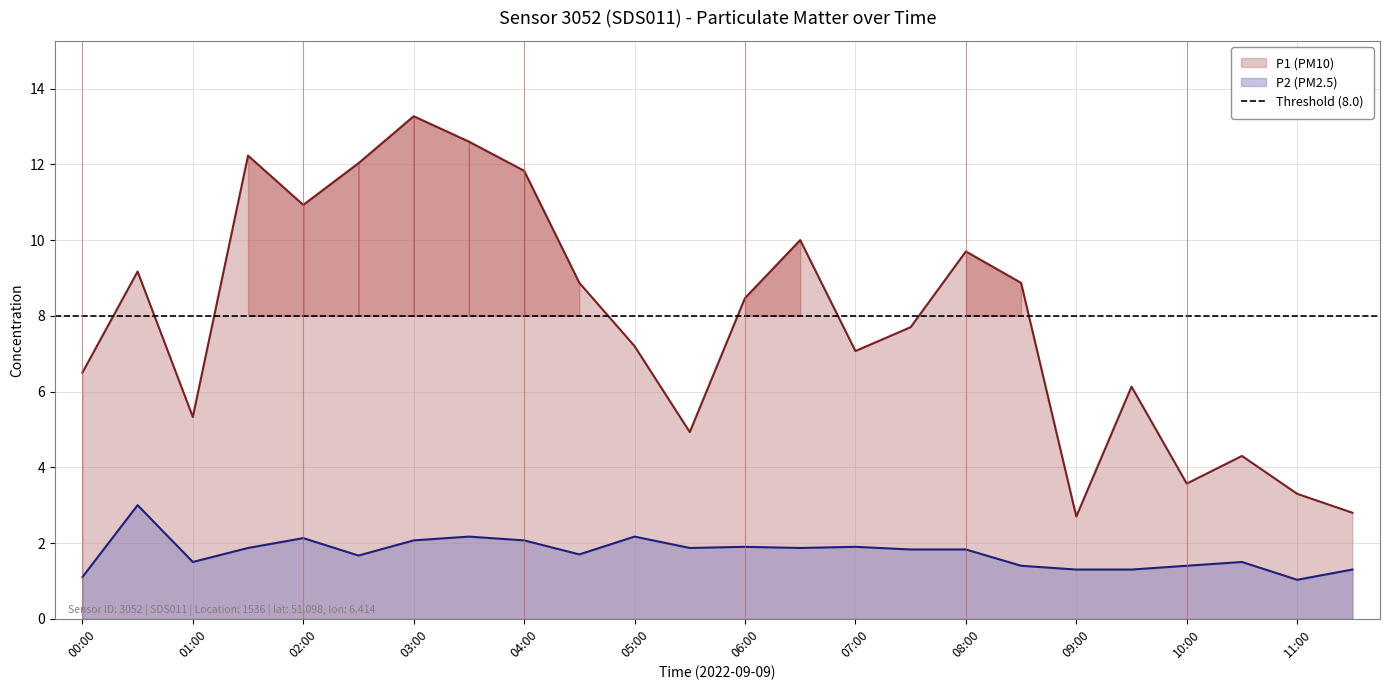

Which series has the largest total across all categories?

P1